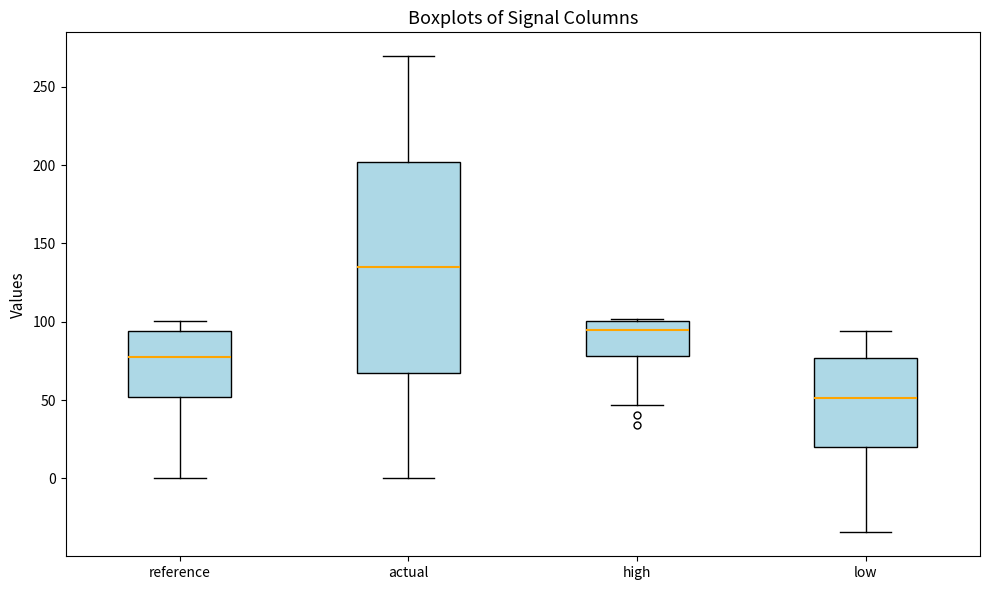

Which box's median line is the lowest?

low